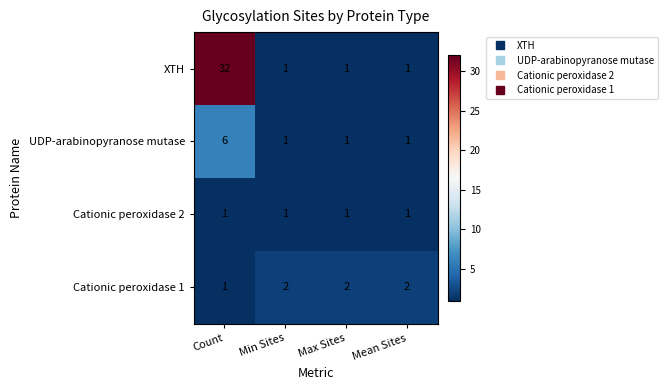

What is the maximum value shown in the chart?

32